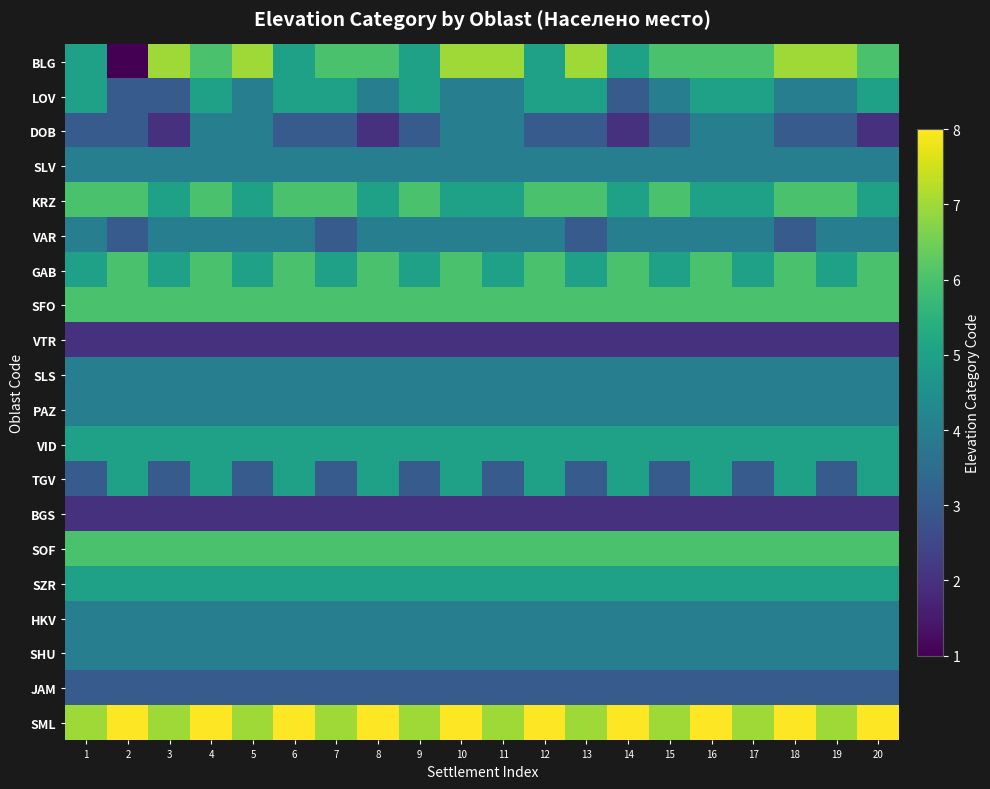

What is the total value across all series at 16?

92